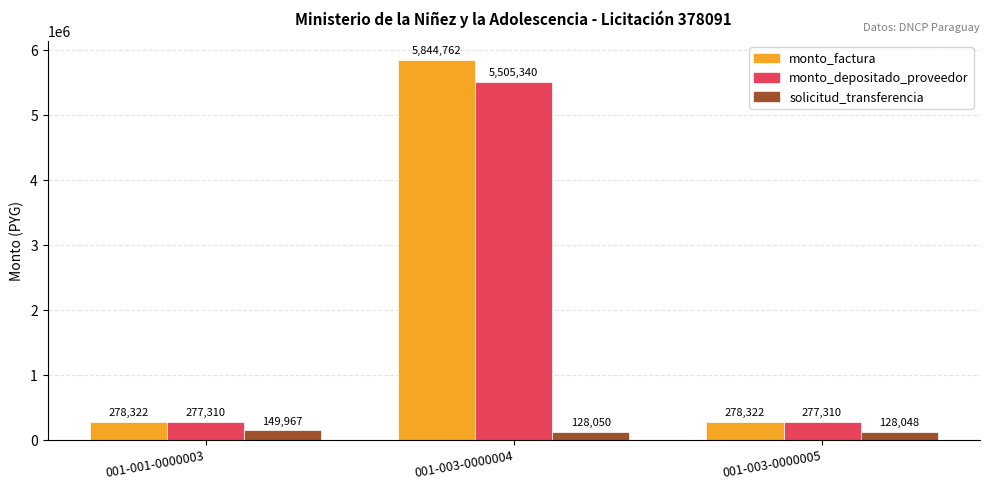

How many distinct data groups are displayed?

3